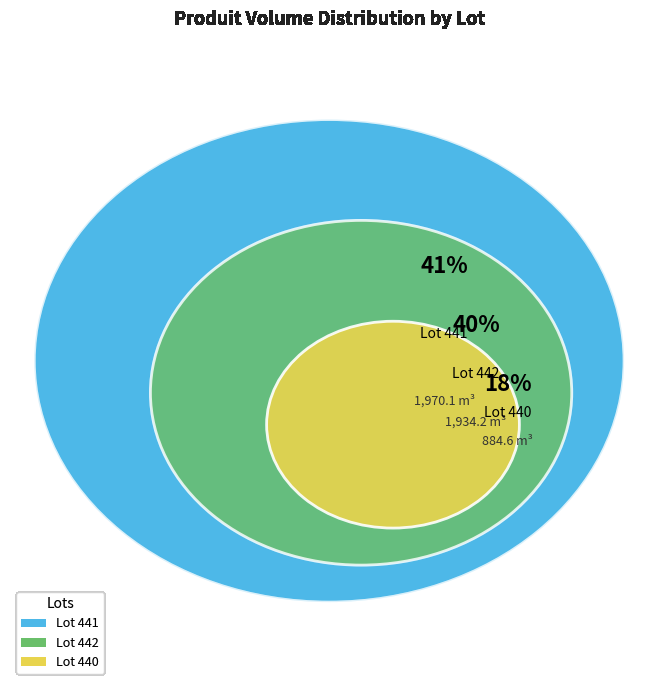

True or false: 442 accounts for 20% of the total.

False